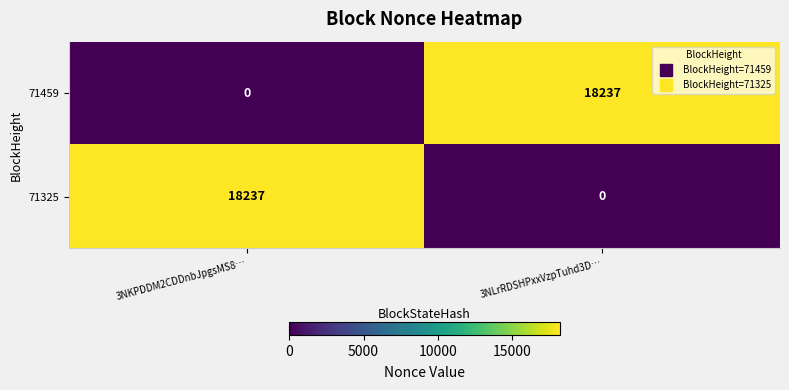

What is the difference between the highest and lowest values at 3NLrRDSHPxxVzpTuhd3D…?

18237